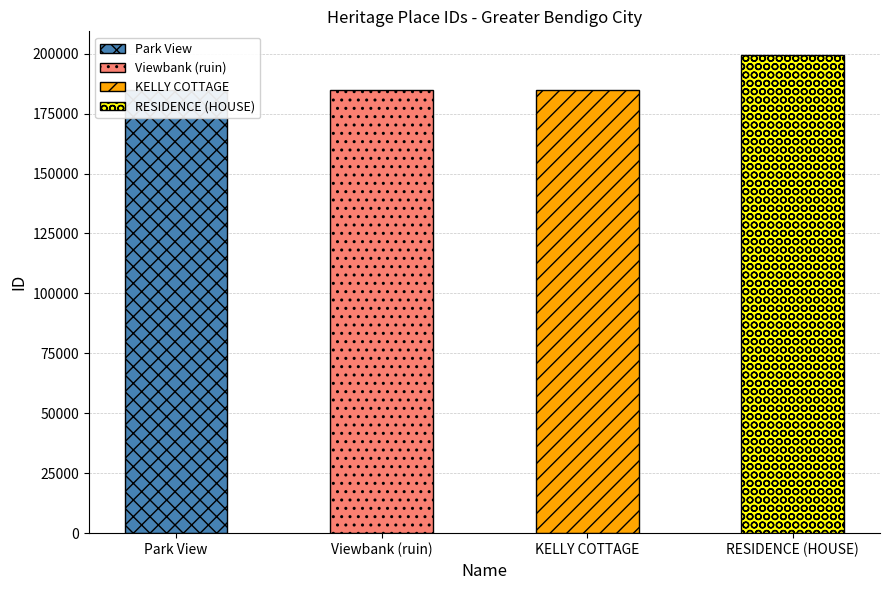

Reading left to right, transcribe all the data shown in this chart.

184933	184955	184963	199328